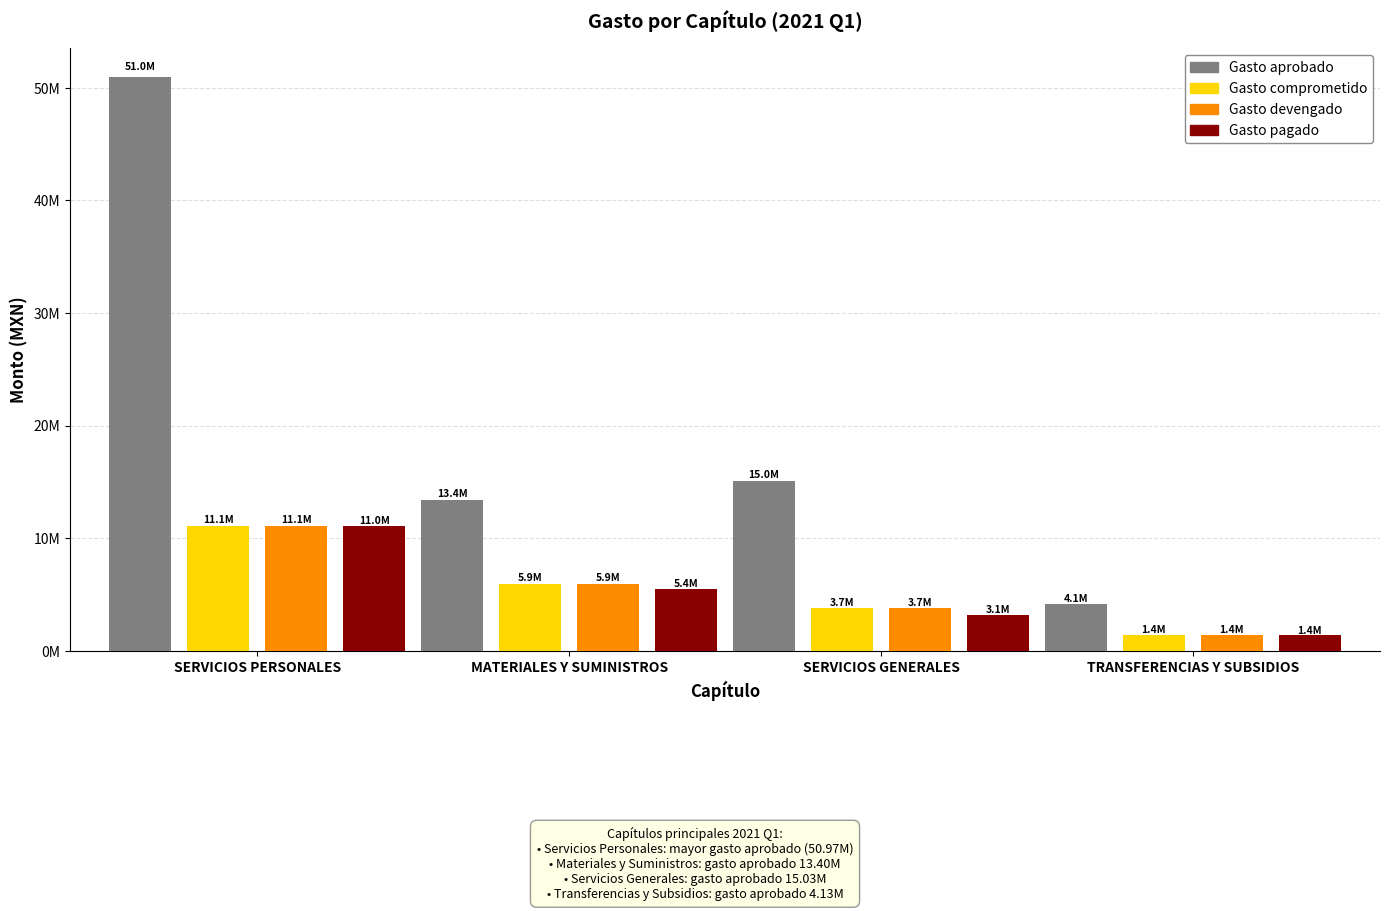

Is it true that Gasto aprobado equals 19045364.3 at MATERIALES Y SUMINISTROS?

False